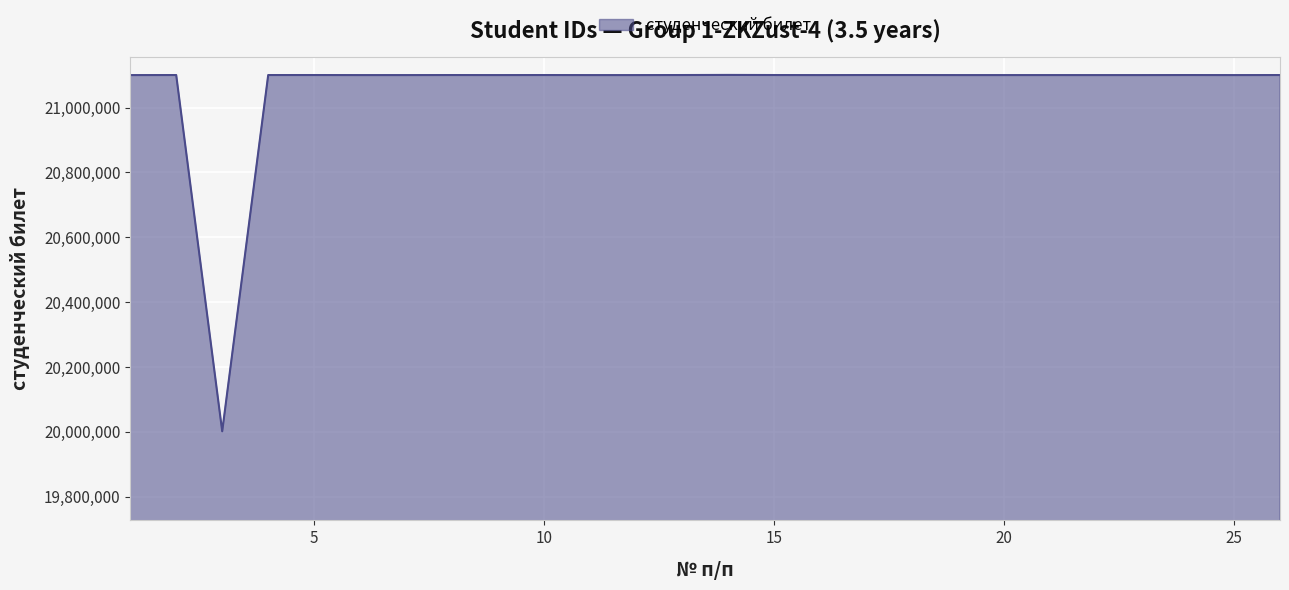

What is the greatest value displayed?

21100575